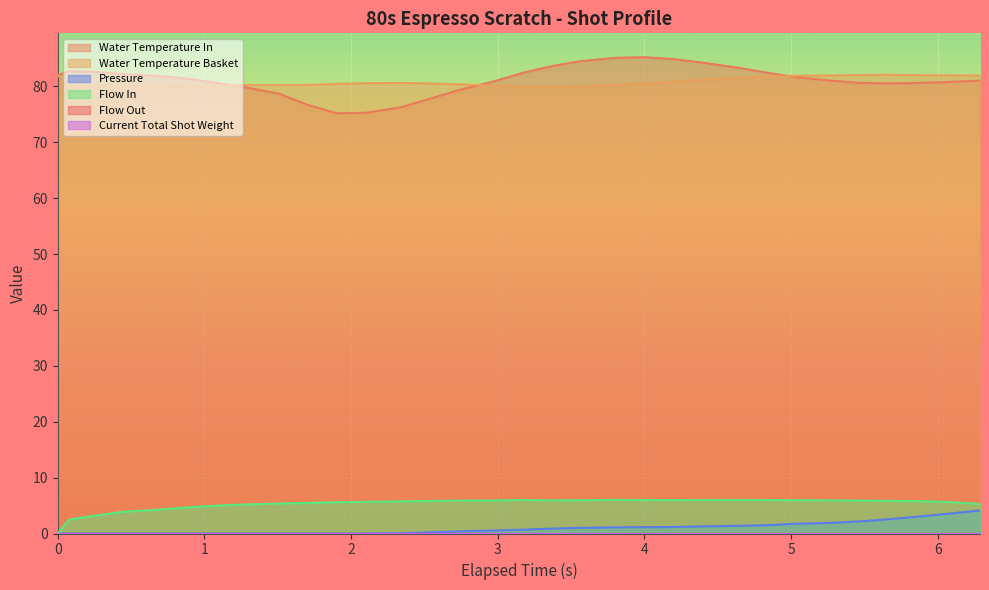

Rank the categories by pressure value from lowest to highest.

0.0, 0.078, 0.243, 0.44, 0.682, 0.879, 1.074, 1.271, 1.51, 1.706, 1.901, 2.098, 2.339, 2.541, 2.732, 2.976, 3.17, 3.366, 3.557, 3.802, 3.998, 4.191, 4.387, 4.633, 4.827, 5.02, 5.263, 5.464, 5.656, 5.862, 6.098, 6.288